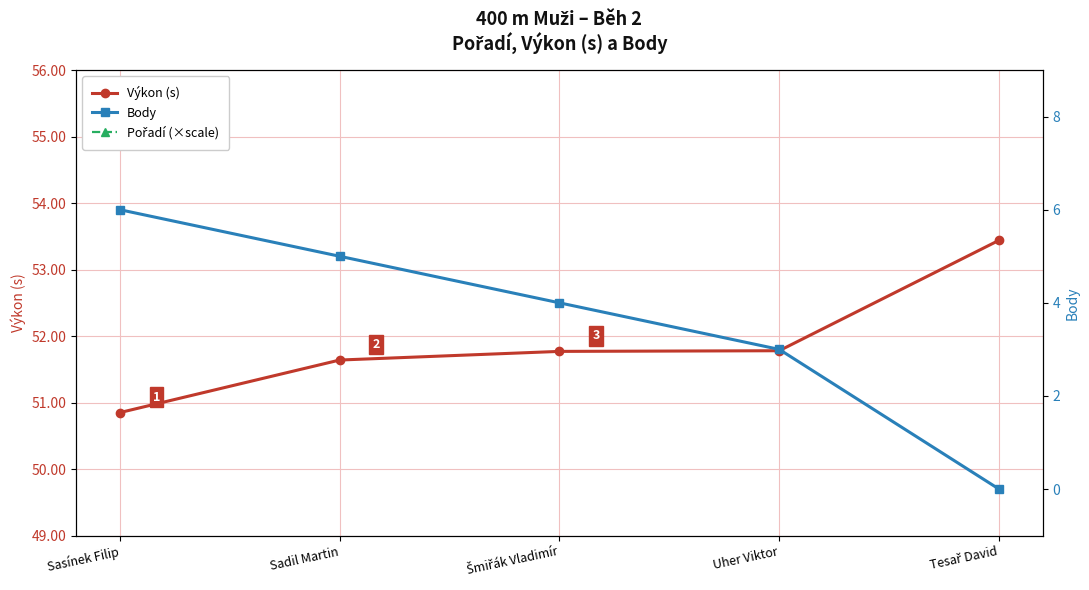

True or false: Body has more than 2 points higher than both neighbors.

False